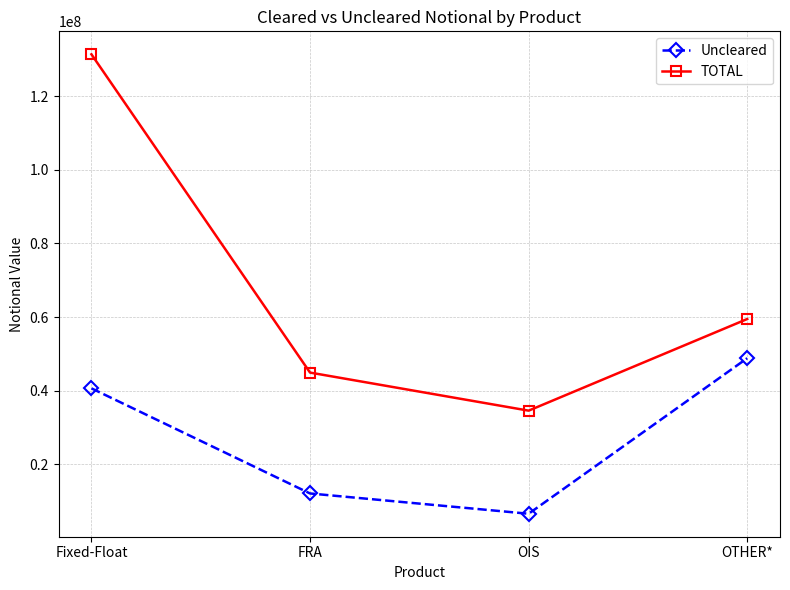

What is the difference between the maximum and minimum values in the Uncleared series?

42230785